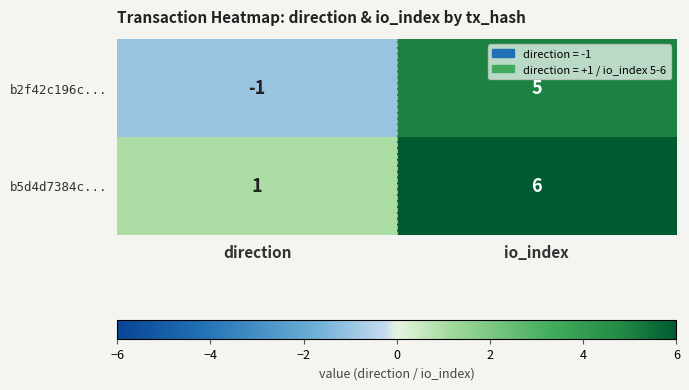

How many values in the b5d4d7384c... series are below 6?

1